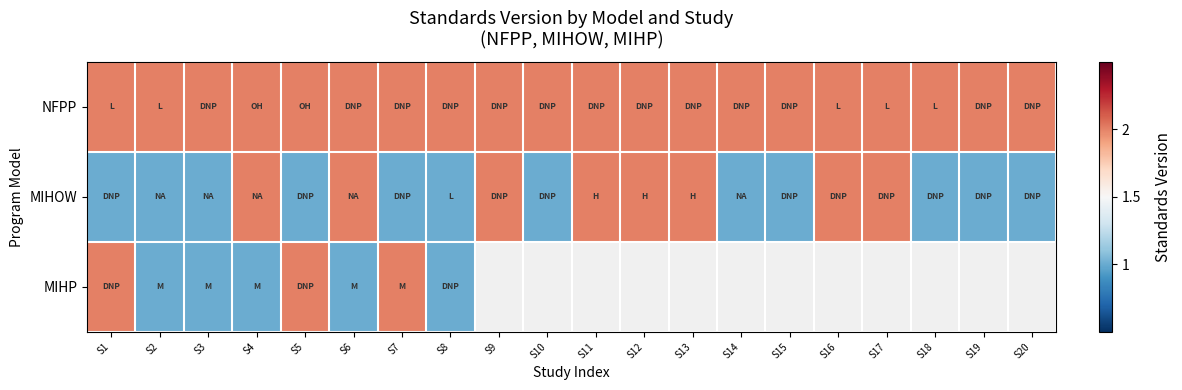

Which category has the highest value in the MIHP series?

S1